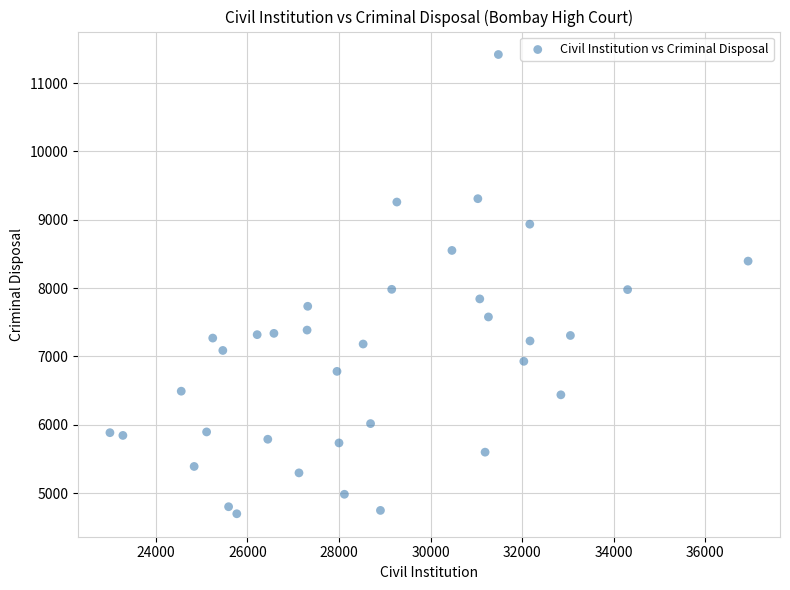

What is the range of Y values (max minus min)?

6718